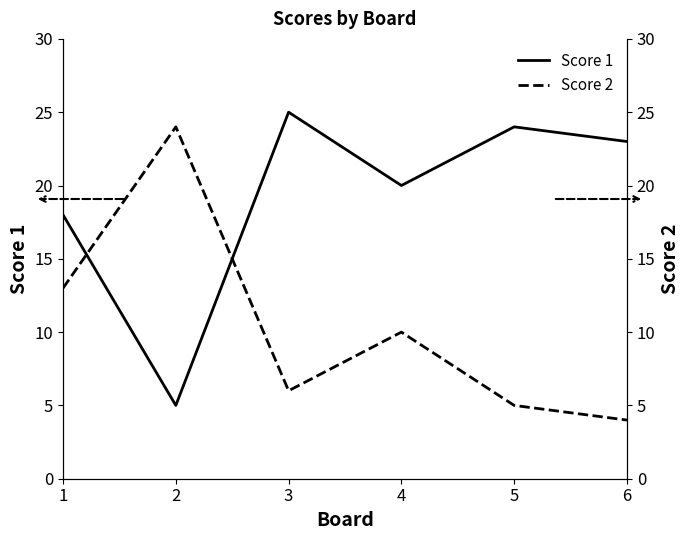

Which series has the largest range (max minus min)?

Score 1